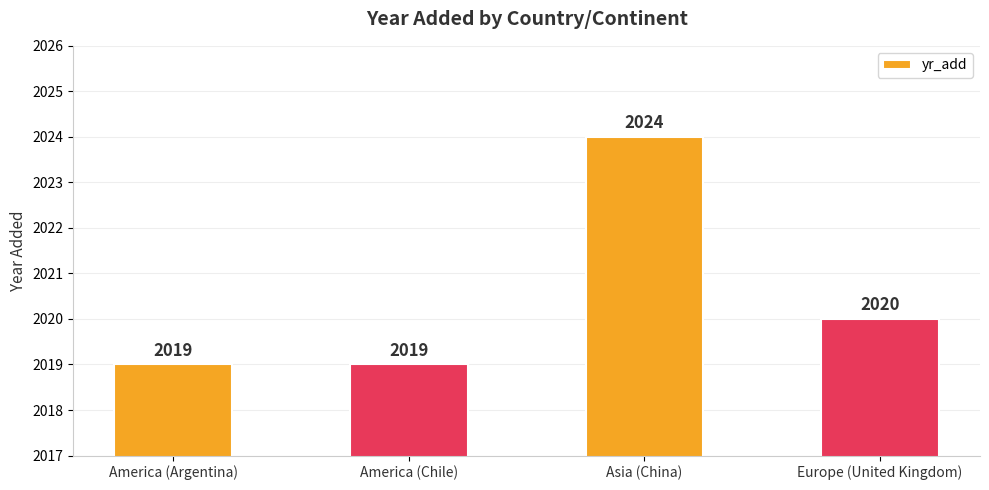

What is the smallest value displayed?

2019